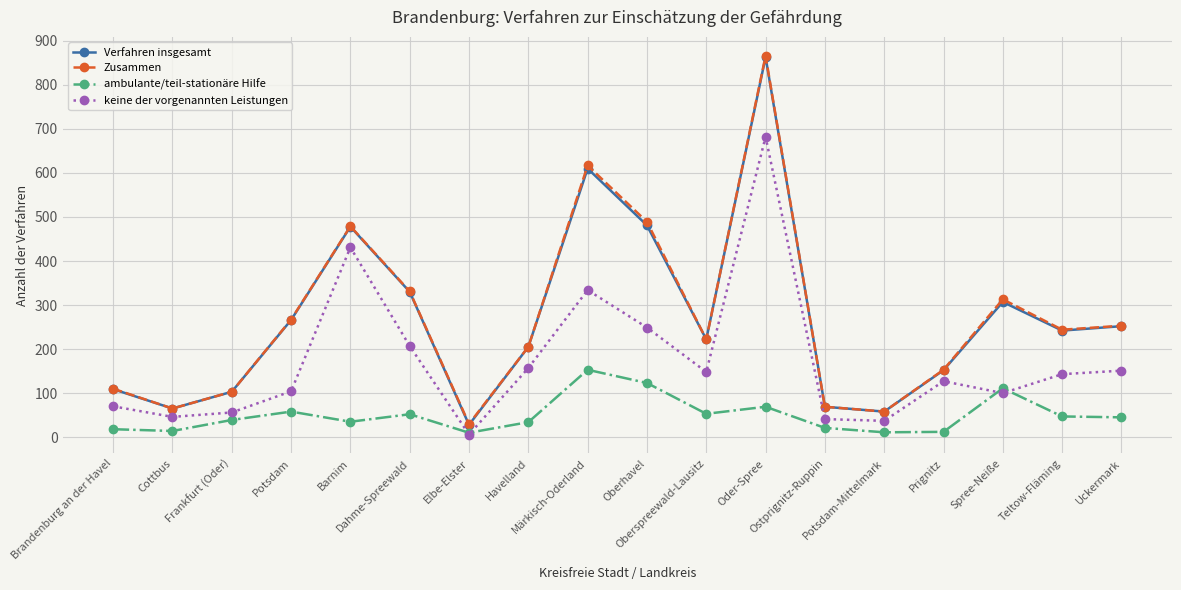

What are all the series names shown in the legend?

Verfahren insgesamt, Zusammen, ambulante/teil-stationäre Hilfe, keine der vorgenannten Leistungen